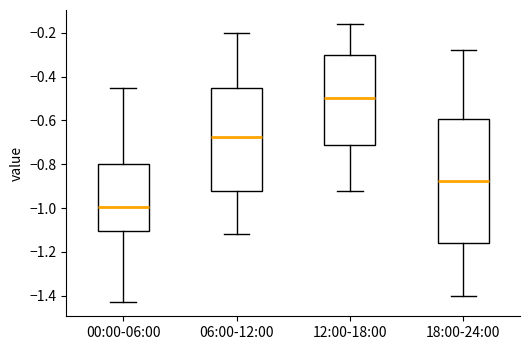

Where does the median line of the box for 00:00-06:00 sit on the y-axis? The values are not printed on the chart, so give them approximately, as read against the axis.

-1.00